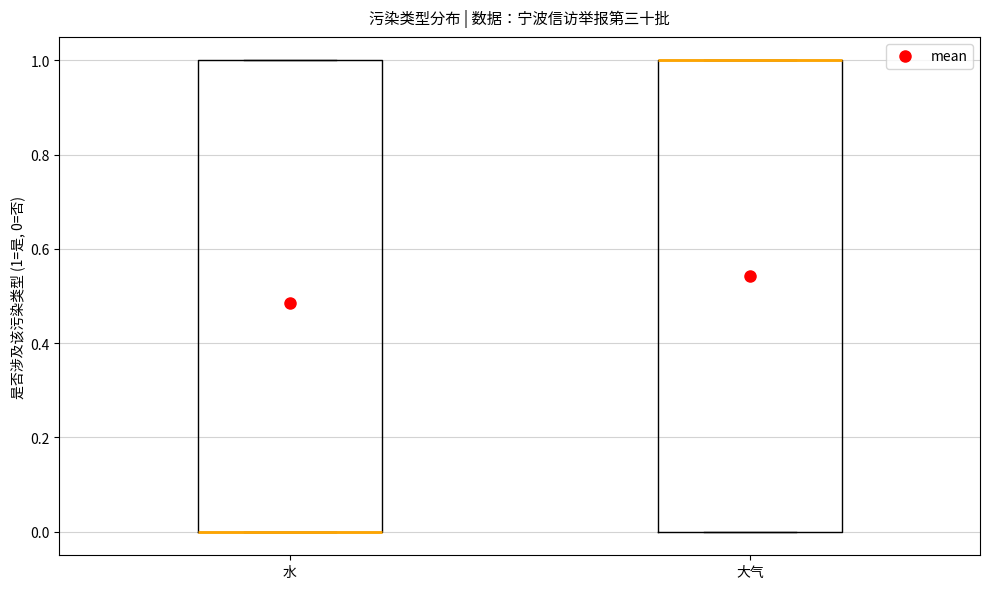

Where is the upper edge of the box for 水 on the y-axis? The values are not printed on the chart, so give them approximately, as read against the axis.

1